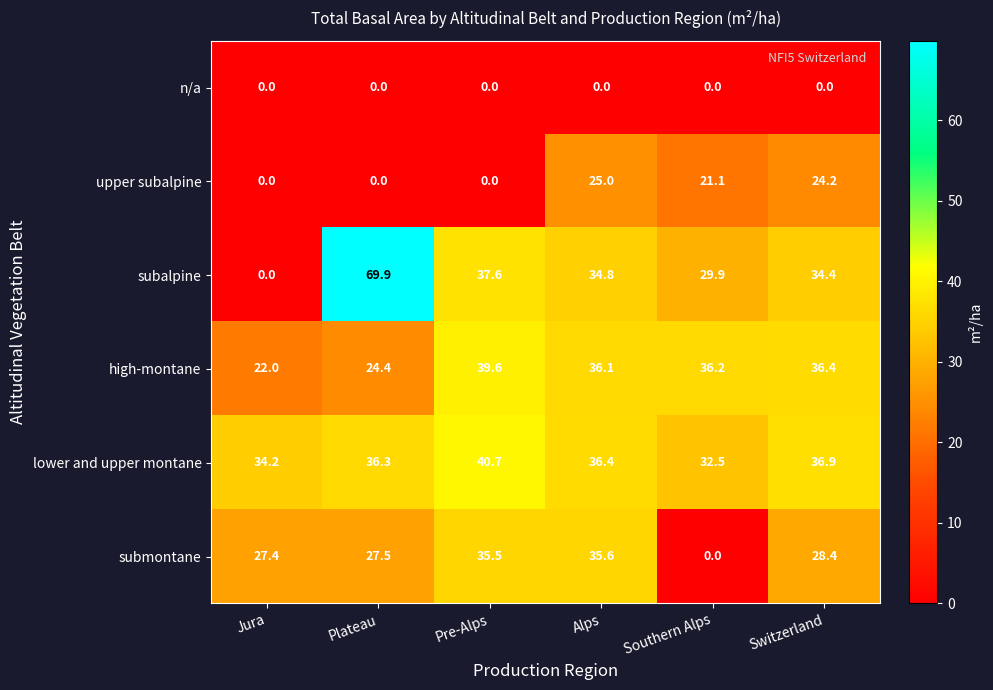

Rank the series by their maximum value, from highest to lowest.

subalpine, lower and upper montane, high-montane, submontane, upper subalpine, n/a